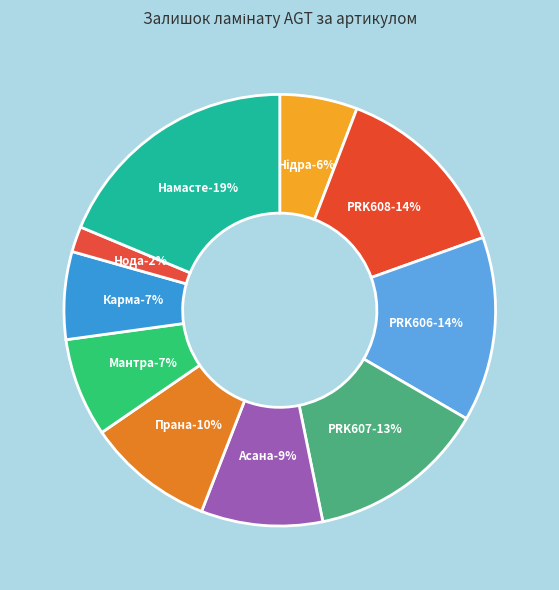

To the nearest percent, what portion does PRK925 - Нода represent?

2%